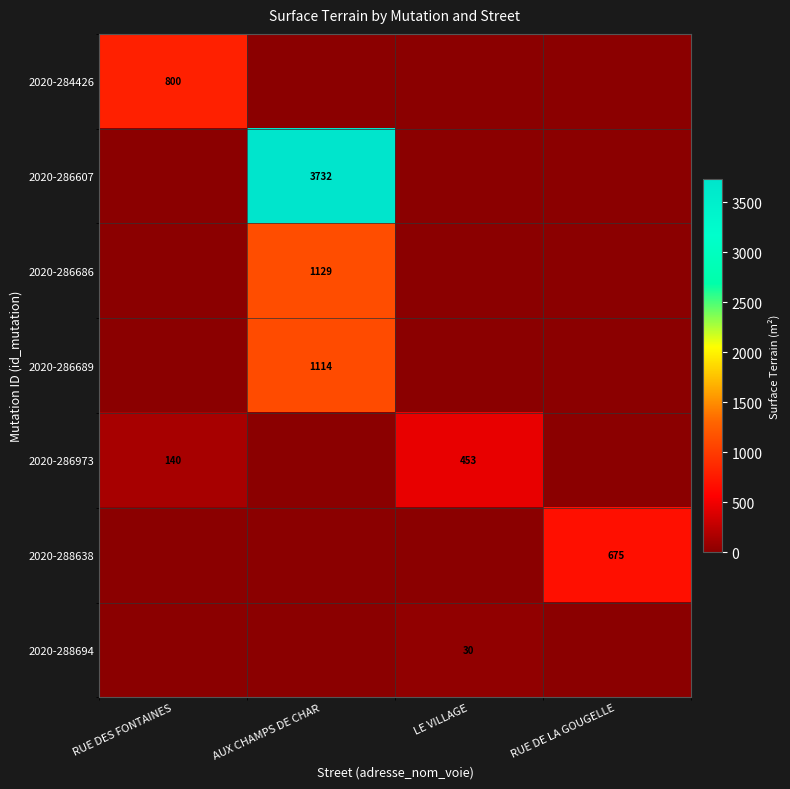

Is it true that 2020-284426 equals 800 at RUE DES FONTAINES?

True